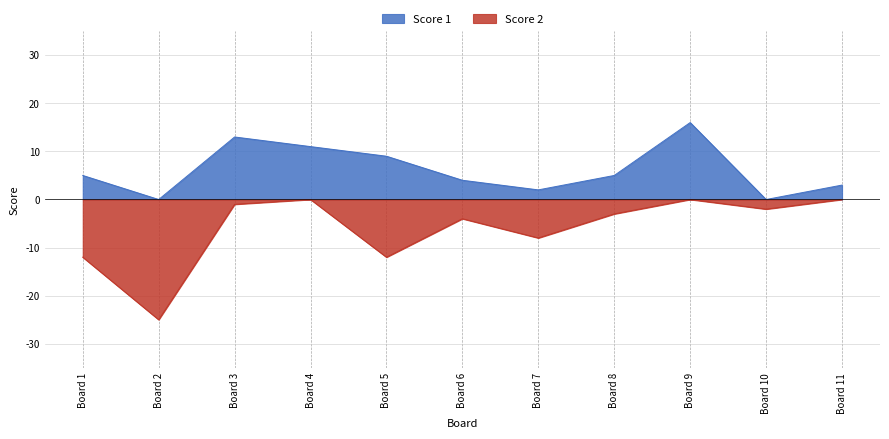

What is the sum of all Score 2 values?

-67